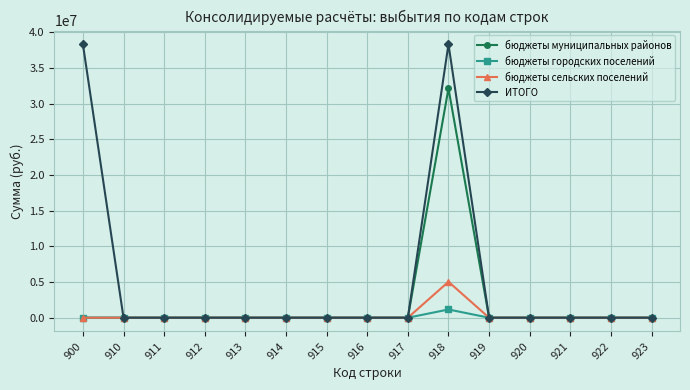

What is the highest value of the бюджеты городских поселений series?

1153575.6